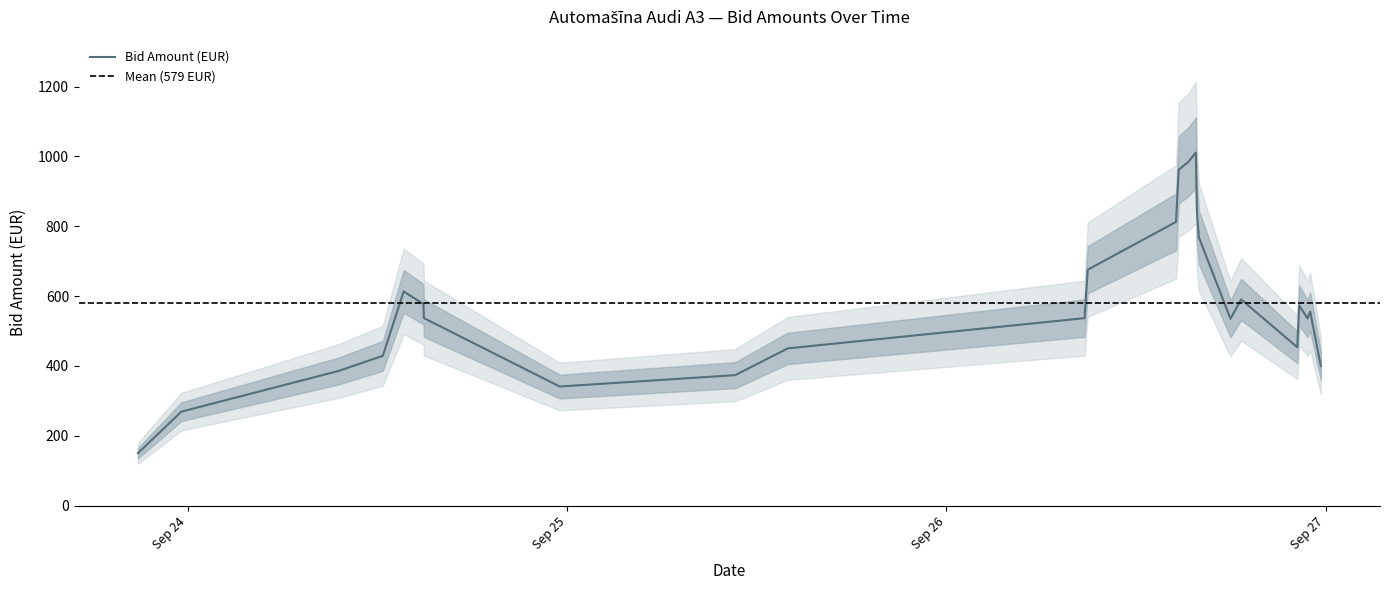

What is the minimum value for Bid Amount (EUR)?

150.0